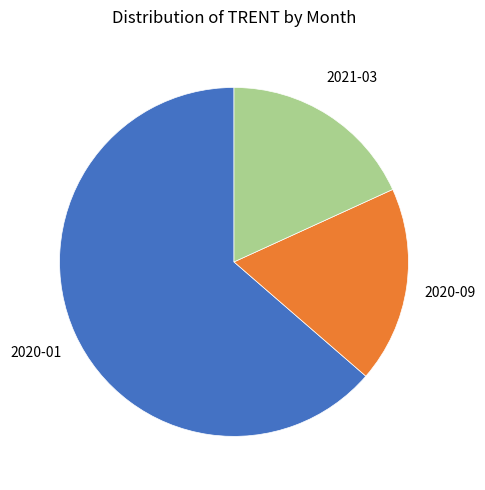

Is there a majority slice in this chart?

Yes